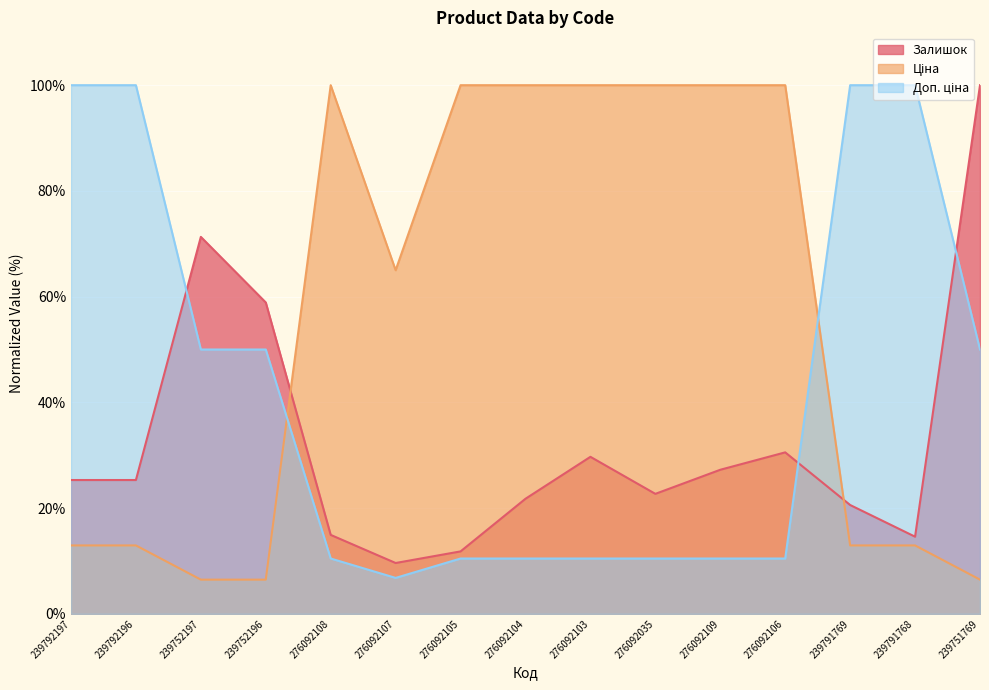

What is the difference between the Залишок values at 276092103 and 276092108?

14.8